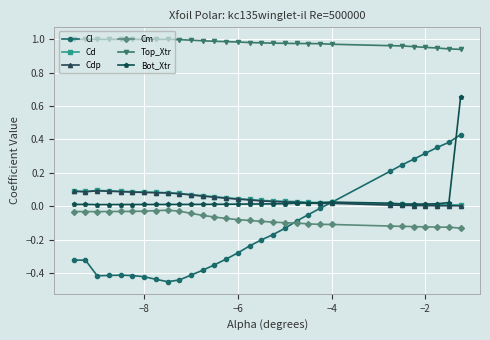

Which series has the largest range (max minus min)?

Cl